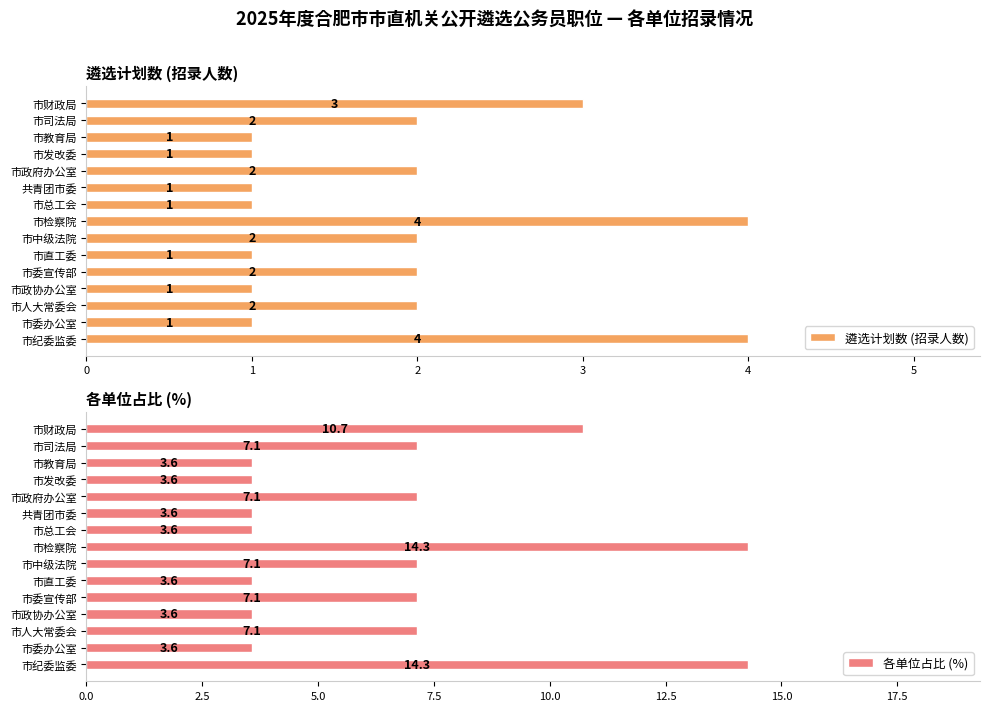

How many data points in 各单位占比 (%) are less than 7?

7